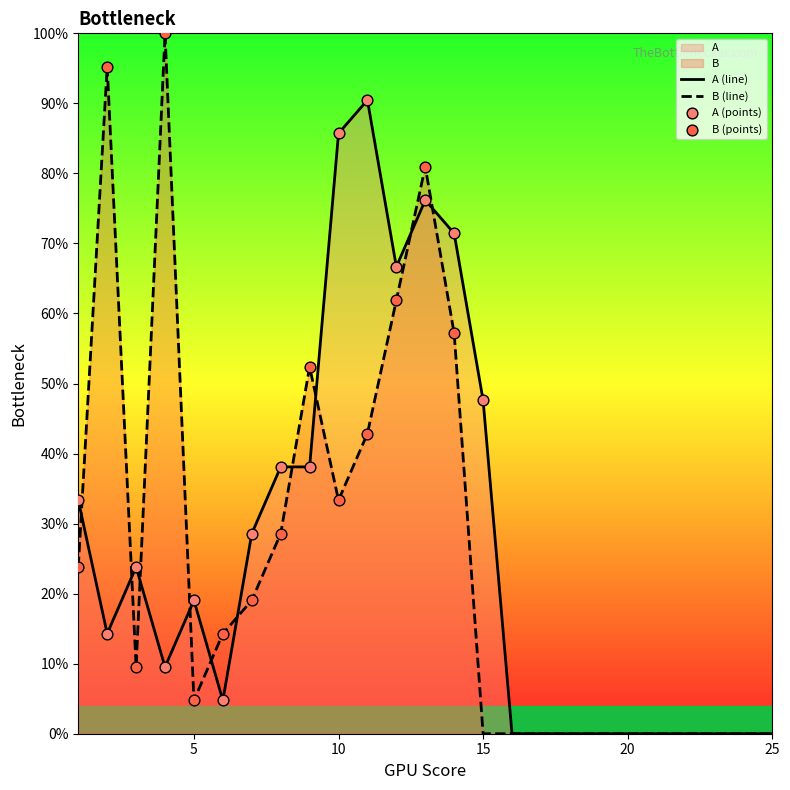

Which series has the largest total across all categories?

A (line)